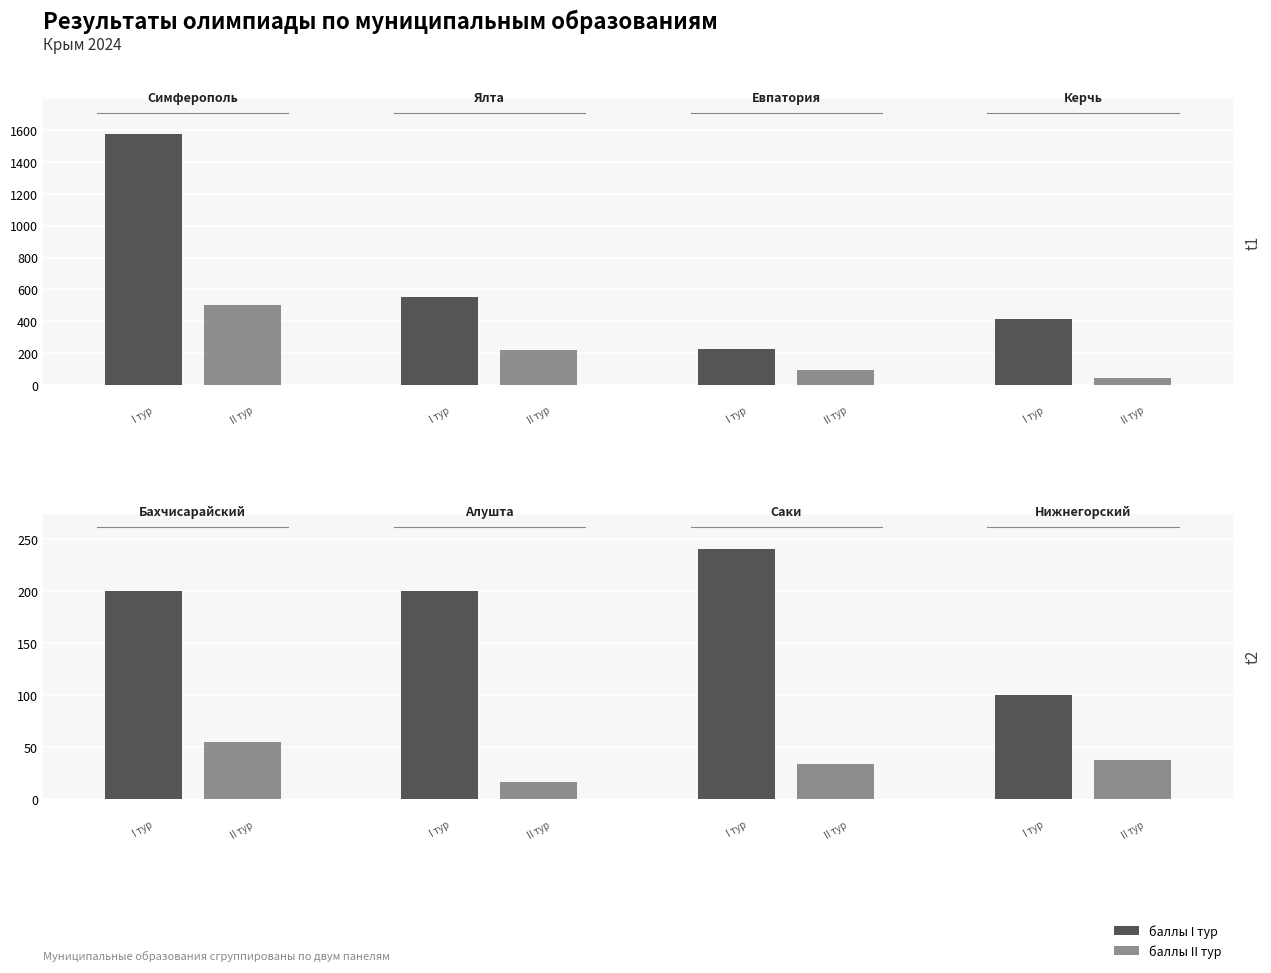

How many distinct data groups are displayed?

2